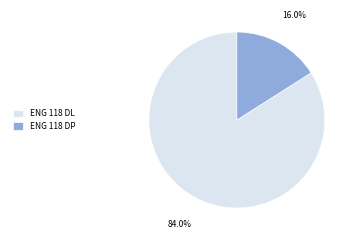

The ENG 118 DL slice represents 75% of the pie. True or false?

False